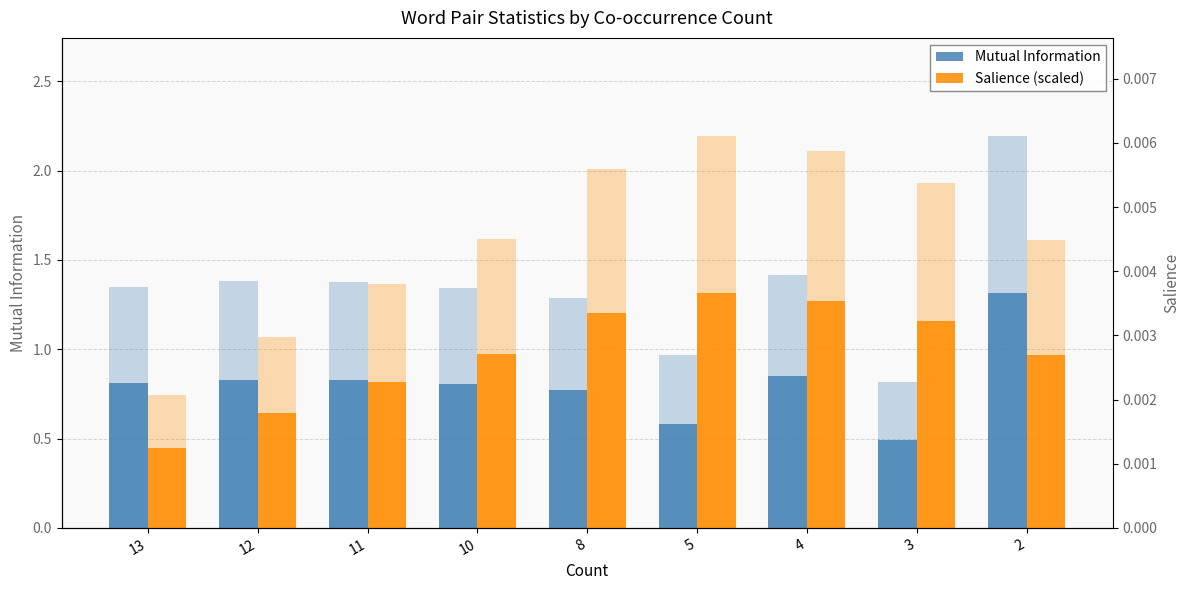

How many groups of bars are there?

9